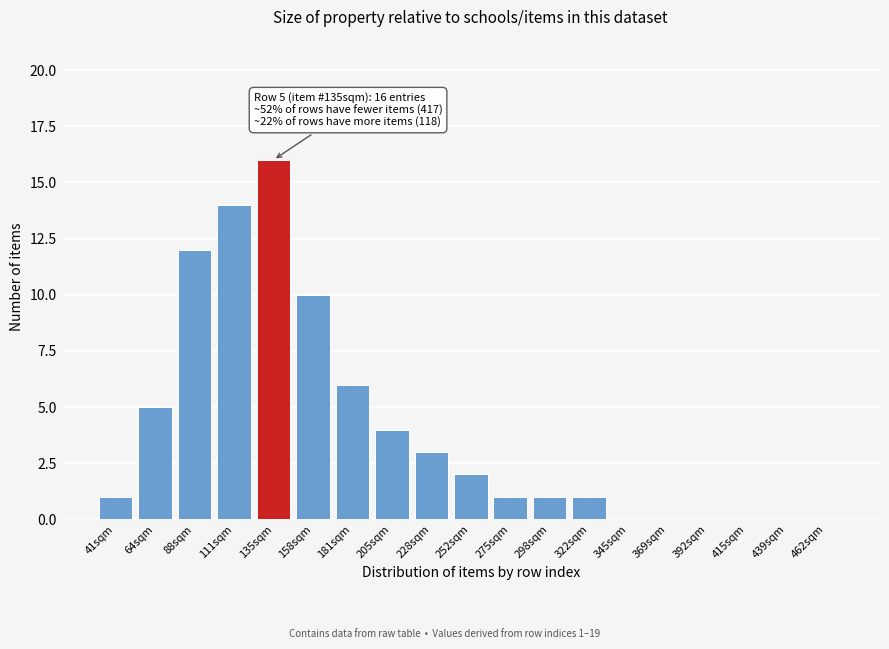

Reading right to left, list all the values displayed in this chart.

462sqm=0	439sqm=0	415sqm=0	392sqm=0	369sqm=0	345sqm=0	322sqm=1	298sqm=1	275sqm=1	252sqm=2	228sqm=3	205sqm=4	181sqm=6	158sqm=10	135sqm=16	111sqm=14	88sqm=12	64sqm=5	41sqm=1